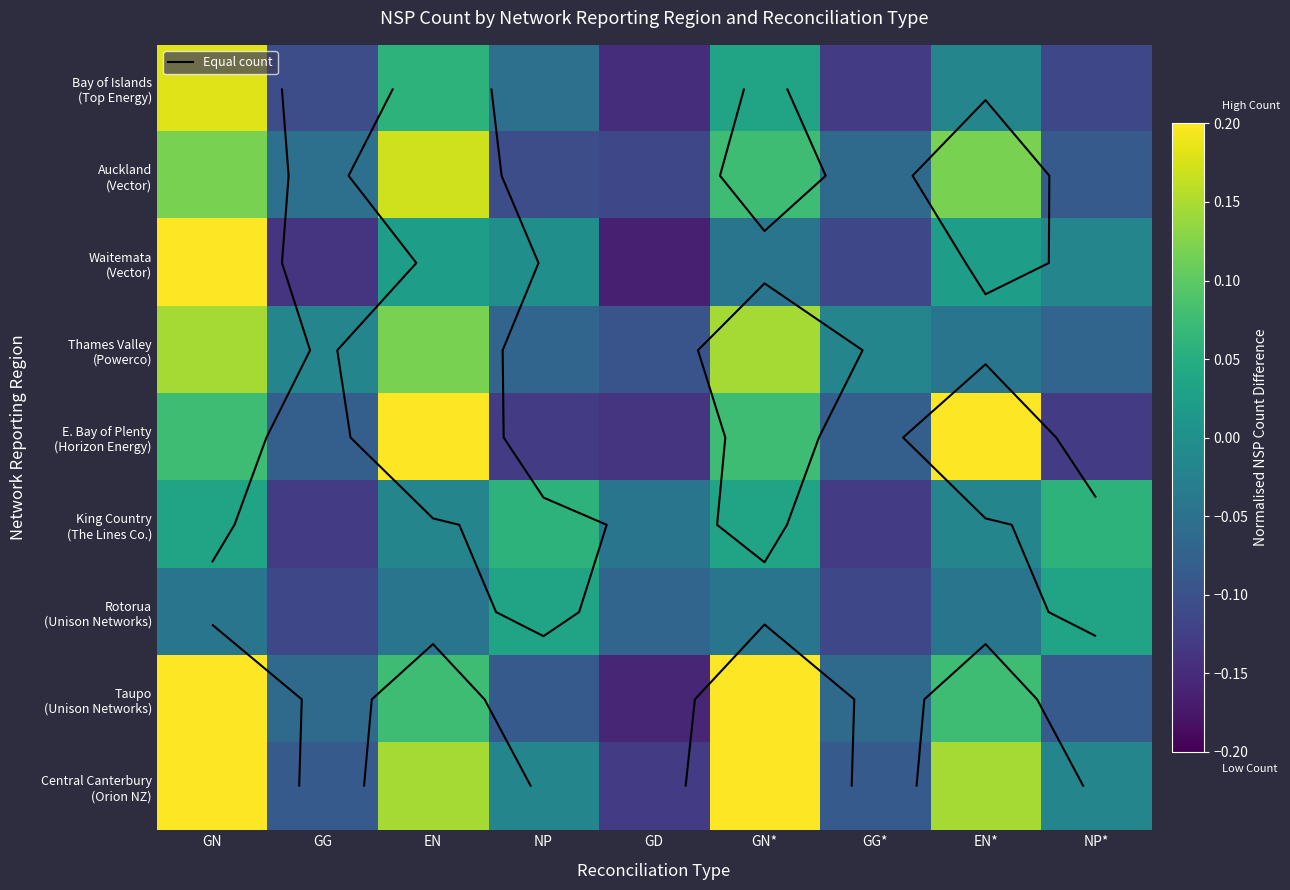

Which category has the highest value in the King Country (The Lines Co.) series?

NP